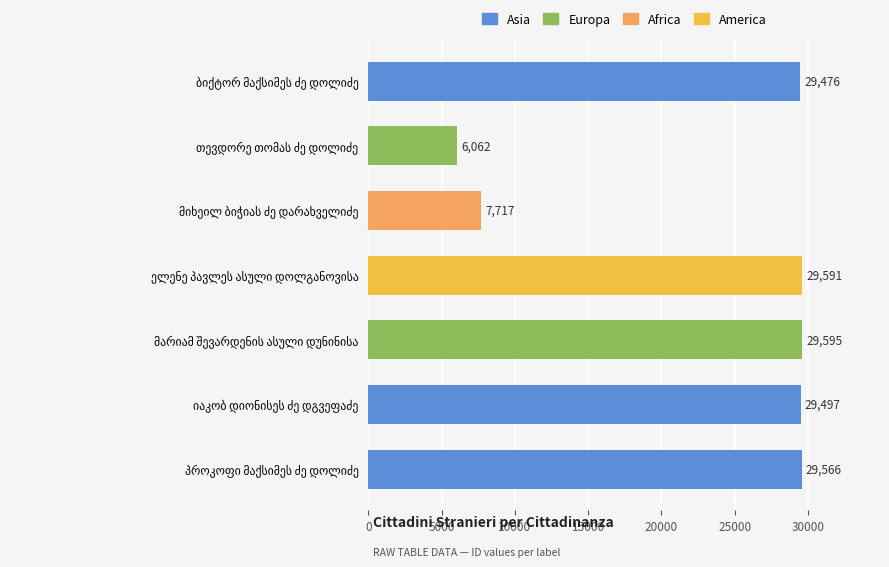

What is the average value?

23072